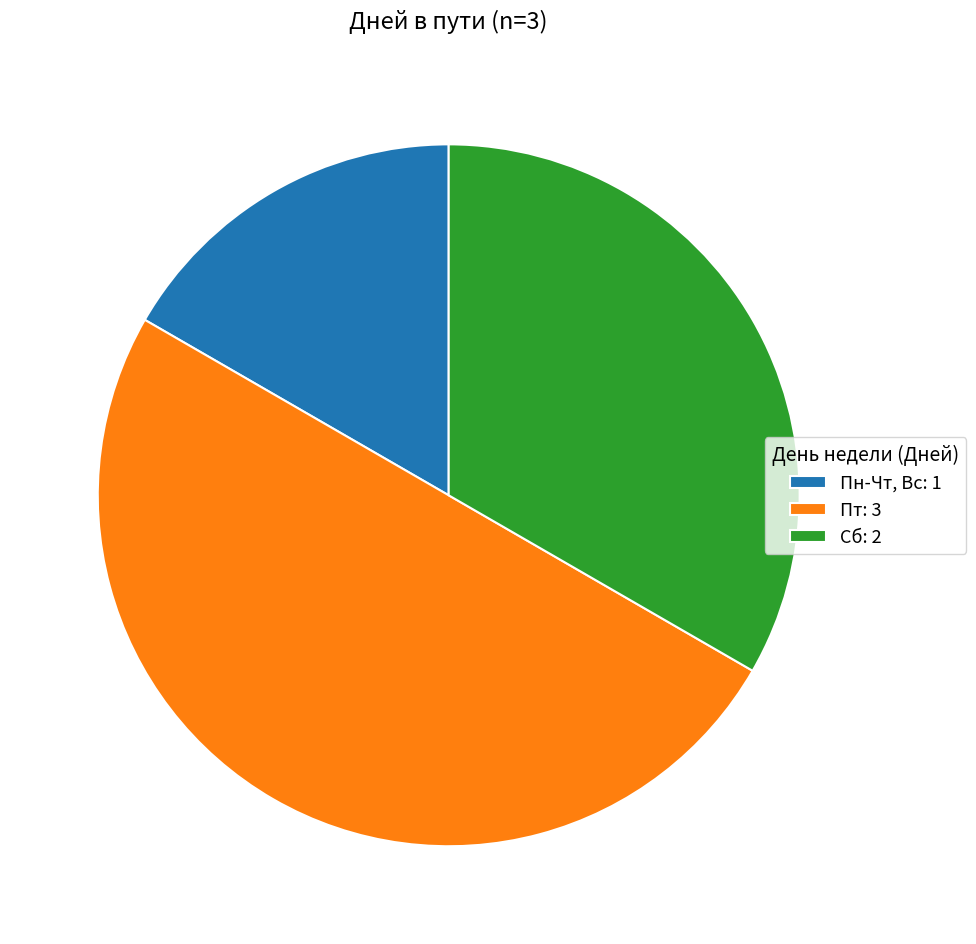

Does Сб: 2 represent more than half of the total?

No